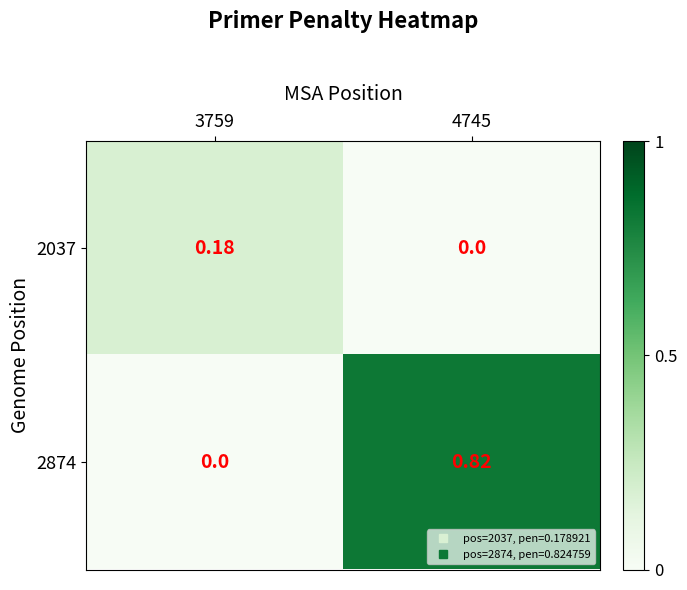

Is the value of 2874 at 4745 greater than the value of 2037 at 4745?

Yes